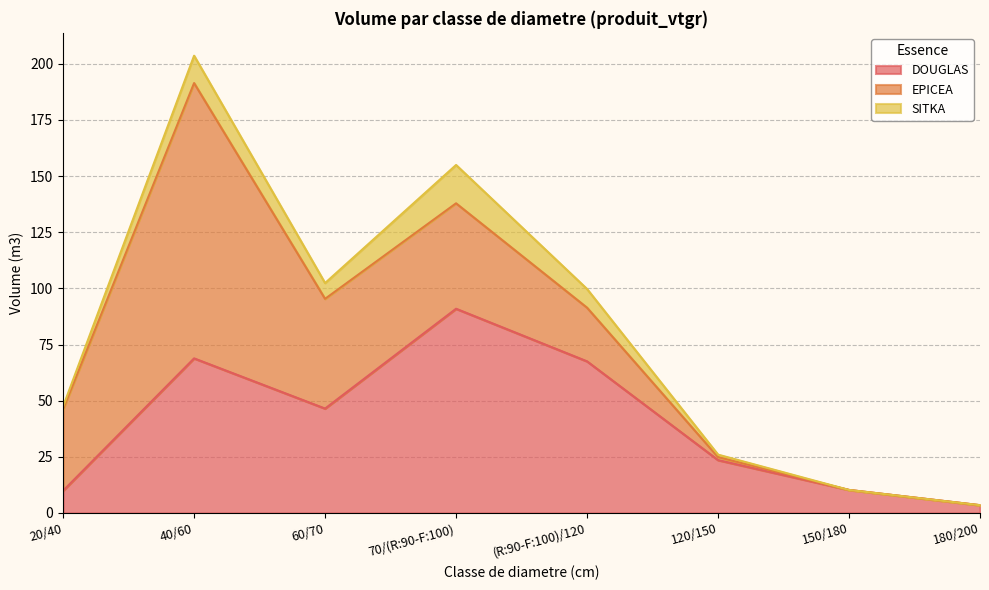

Rank the categories by DOUGLAS value from highest to lowest.

70/(R:90-F:100), 40/60, (R:90-F:100)/120, 60/70, 120/150, 150/180, 20/40, 180/200